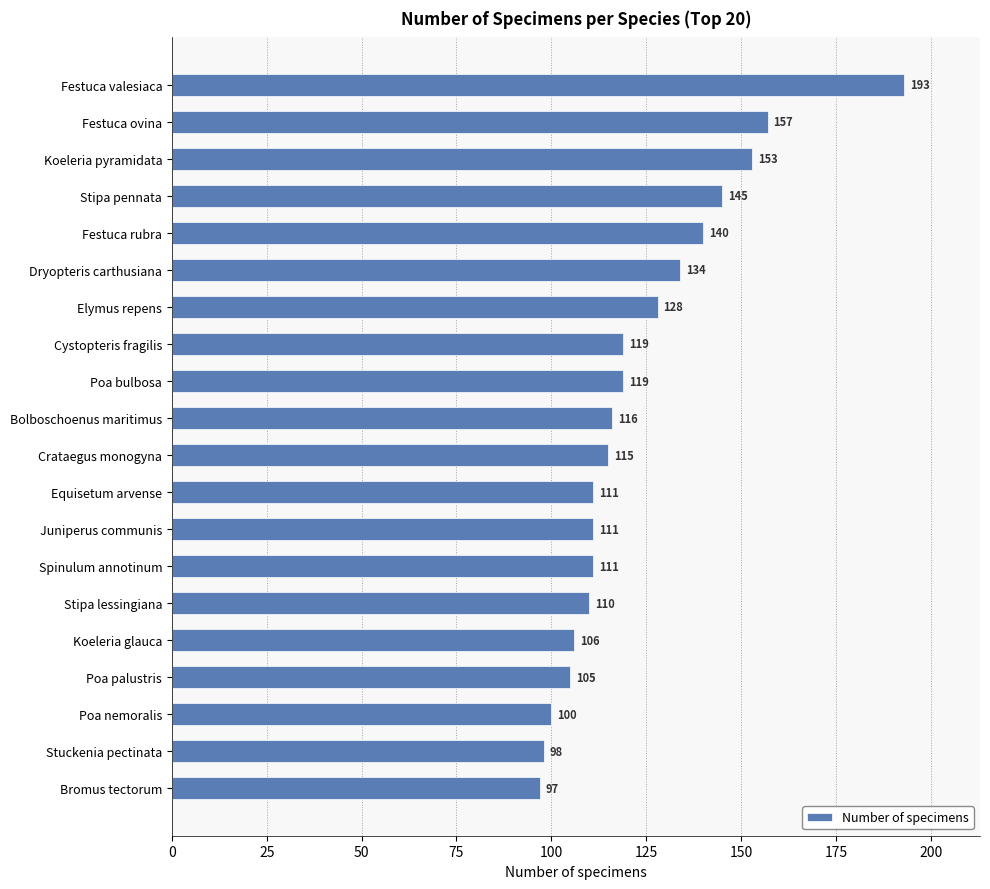

What is the greatest value displayed?

193